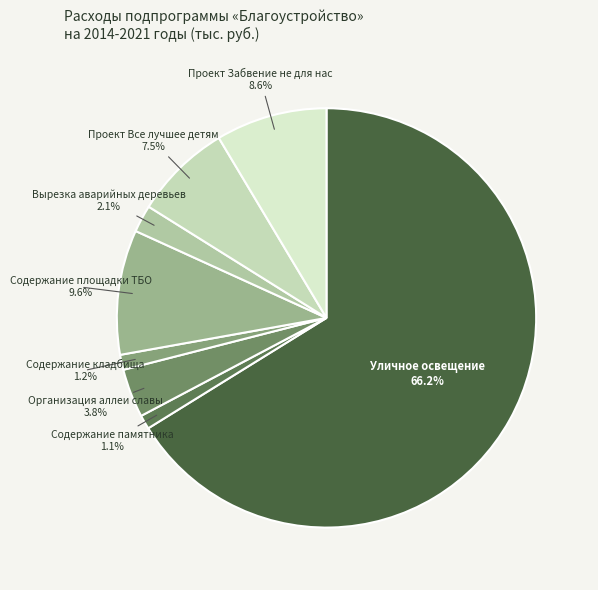

Rank the categories by value from lowest to highest.

Содержание памятника, Содержание кладбища, Вырезка аварийных деревьев, Организация аллеи славы, Проект Все лучшее детям, Проект Забвение не для нас, Содержание площадки ТБО, Уличное освещение